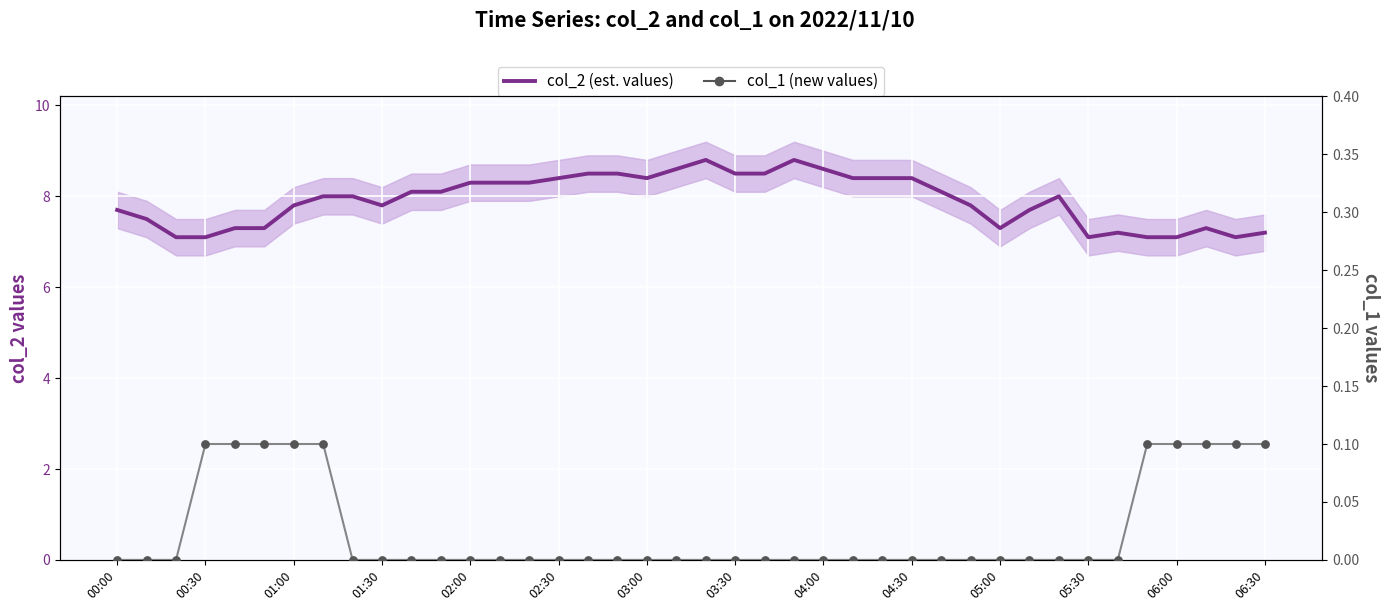

Which series contains the highest Y value?

col_2 (est. values)